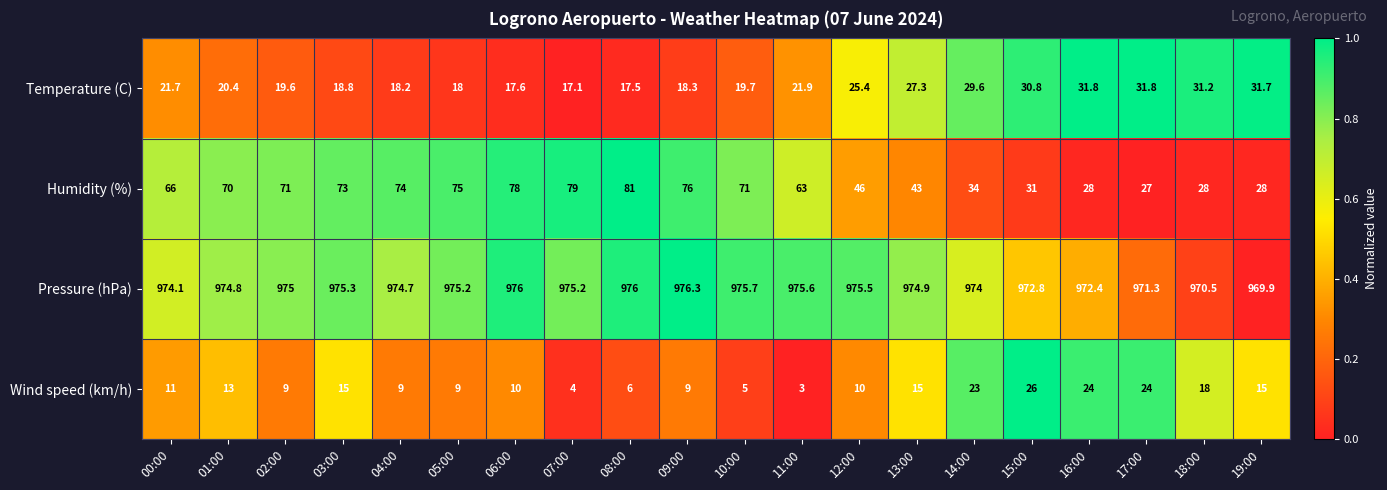

Is the value of Humidity (%) at 04:00 greater than the value of Wind speed (km/h) at 13:00?

Yes